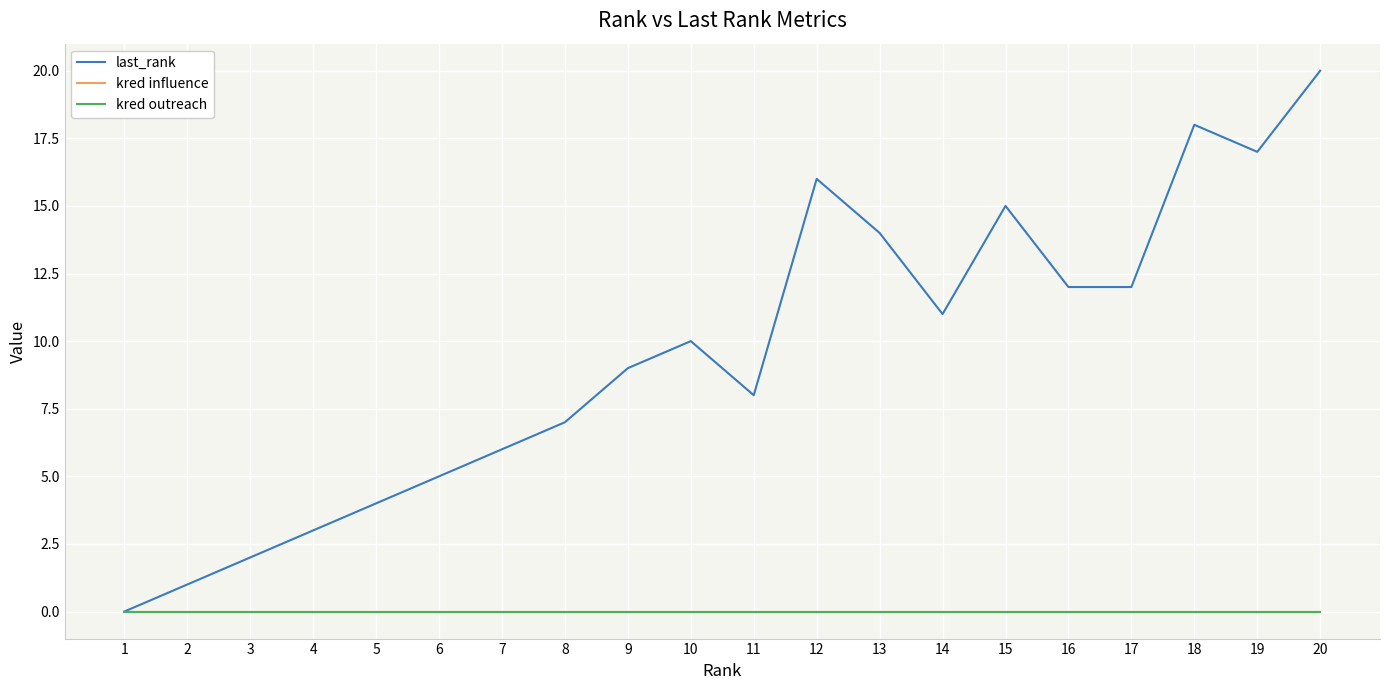

Is this an area chart (filled region under the line)?

No